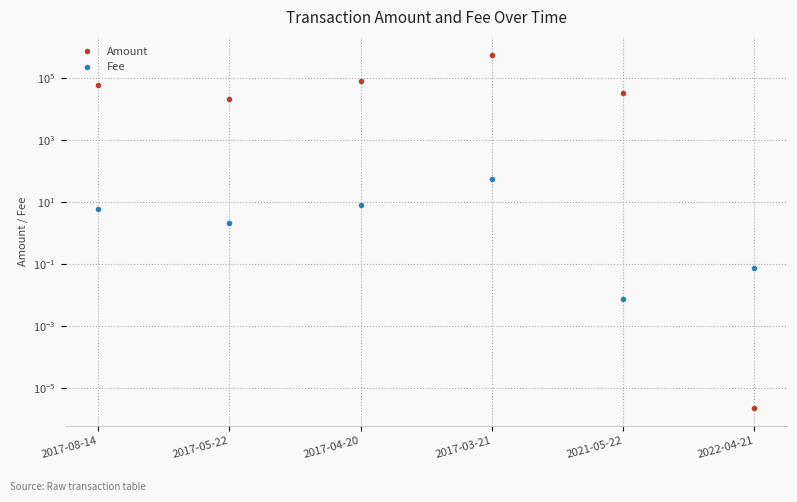

Does the chart display data point markers on the line(s)?

Yes